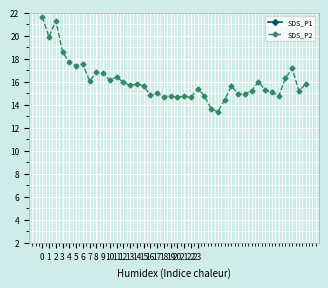

Is it true that SDS_P2 equals 16.1 at 10?

True